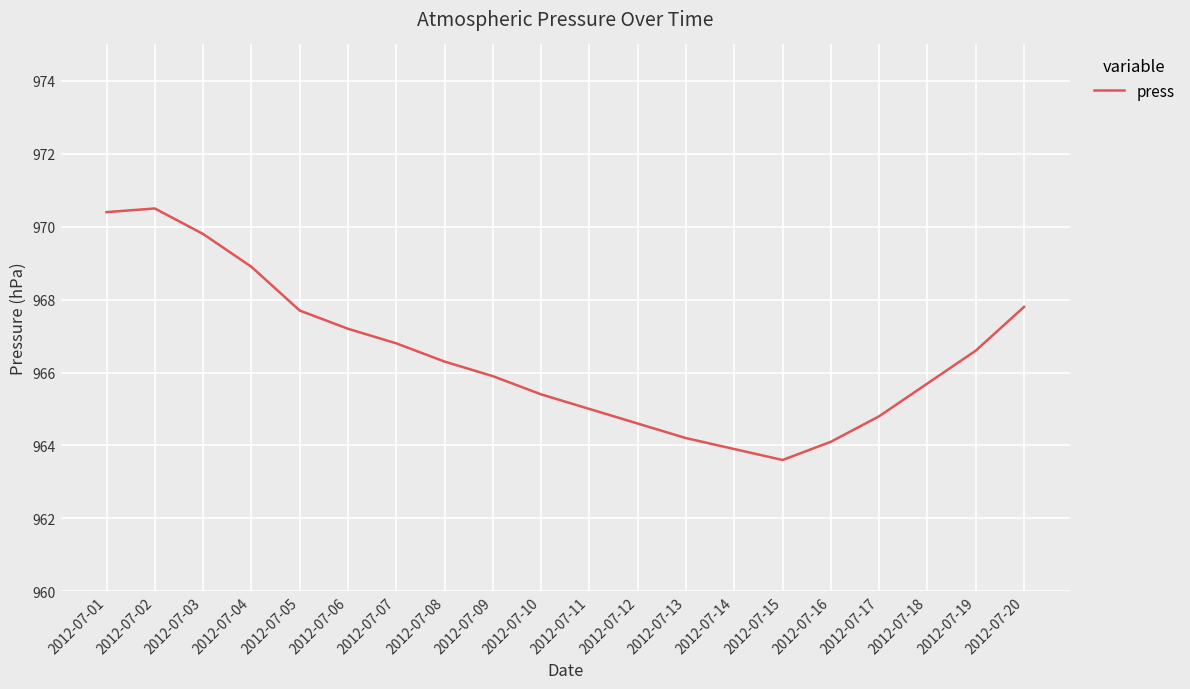

What is the minimum value shown in the chart?

963.6